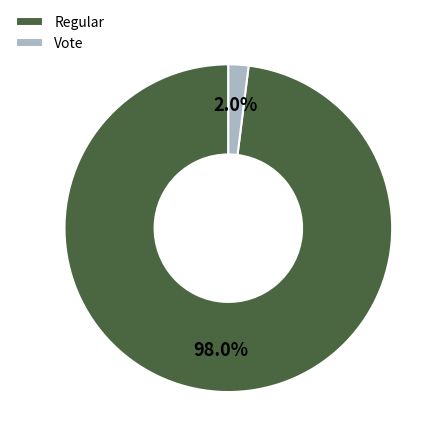

Between Regular and Vote, which is larger?

Regular